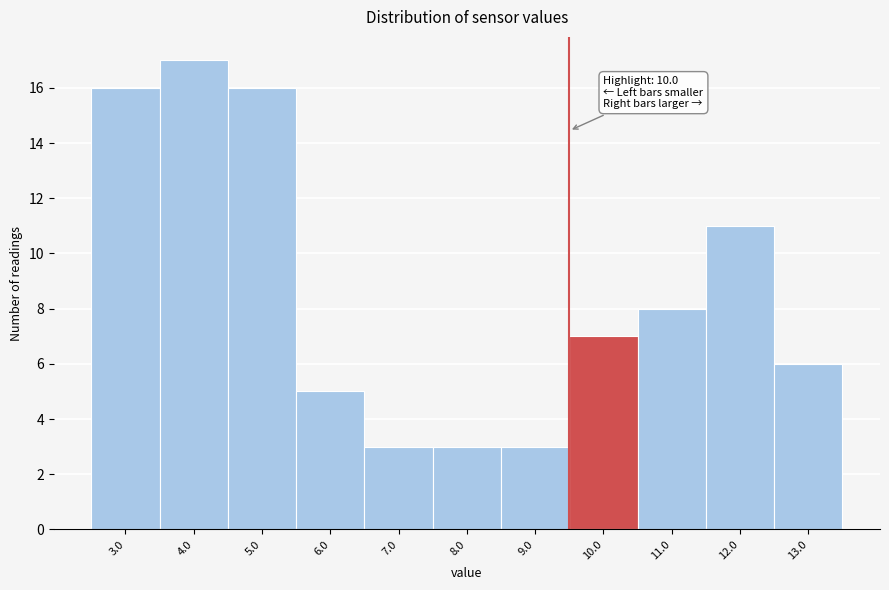

Reading left to right, transcribe all the data shown in this chart.

16	17	16	5	3	3	3	7	8	11	6